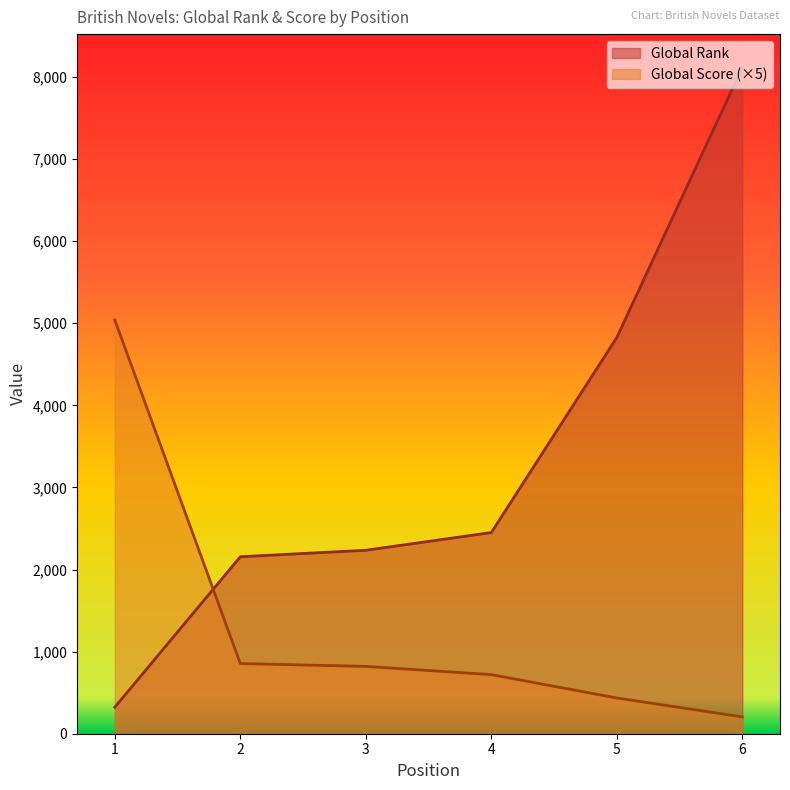

What is the difference between the maximum and minimum values in the Global Rank series?

7794